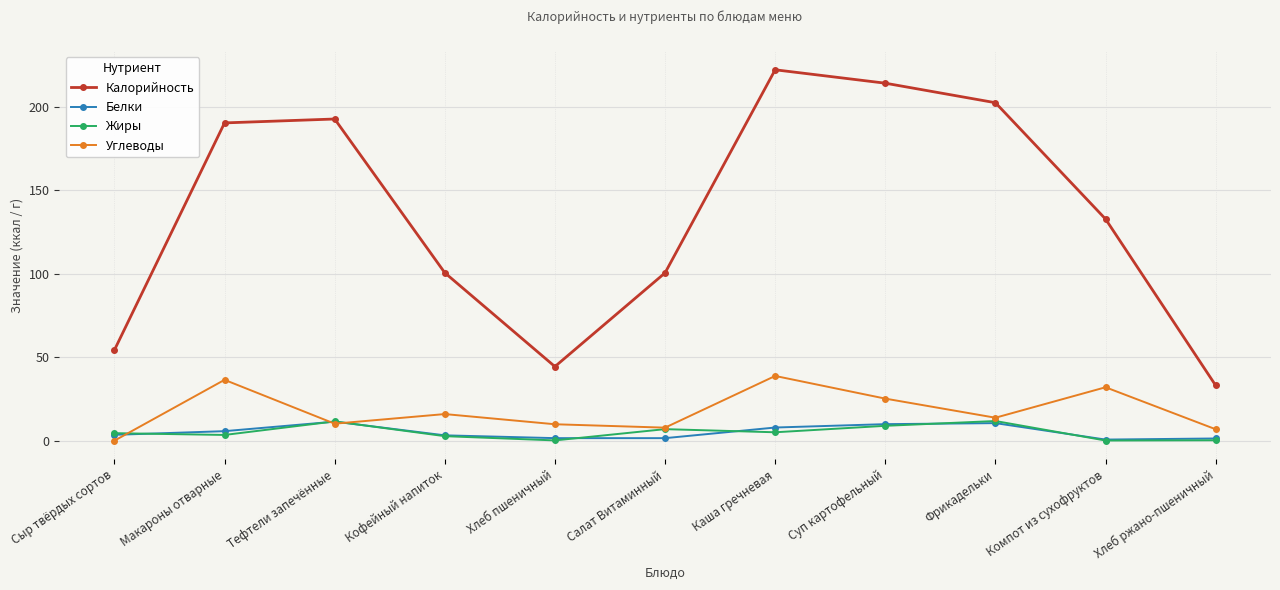

True or false: Жиры and Калорийность intersect in this chart.

False